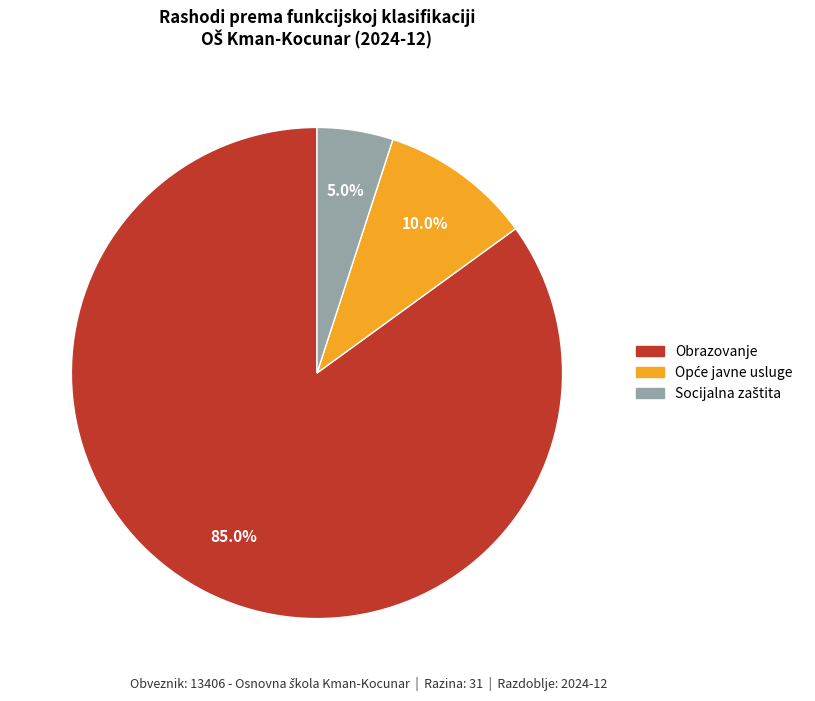

How many slices are in this pie chart?

3